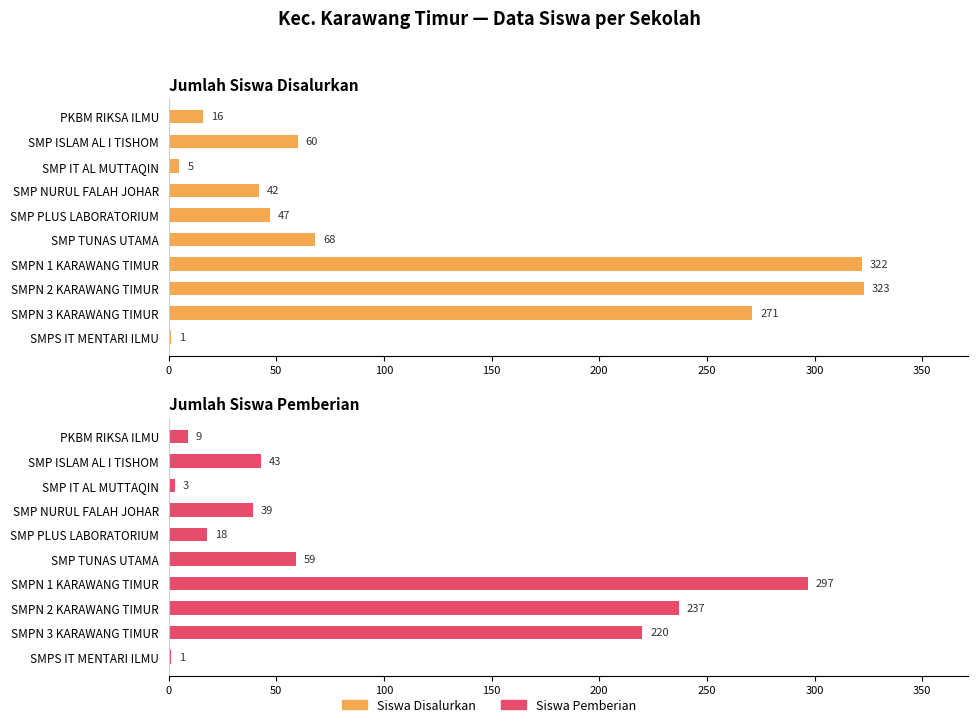

Does the chart contain stacked bars?

No